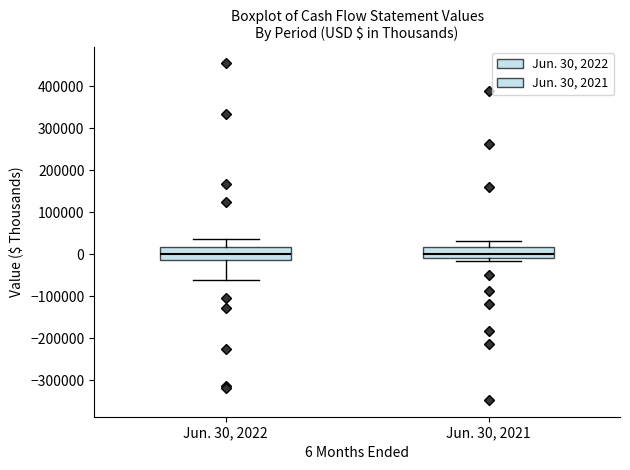

Where is the upper edge of the box for Jun. 30, 2021 on the y-axis? The values are not printed on the chart, so give them approximately, as read against the axis.

20000